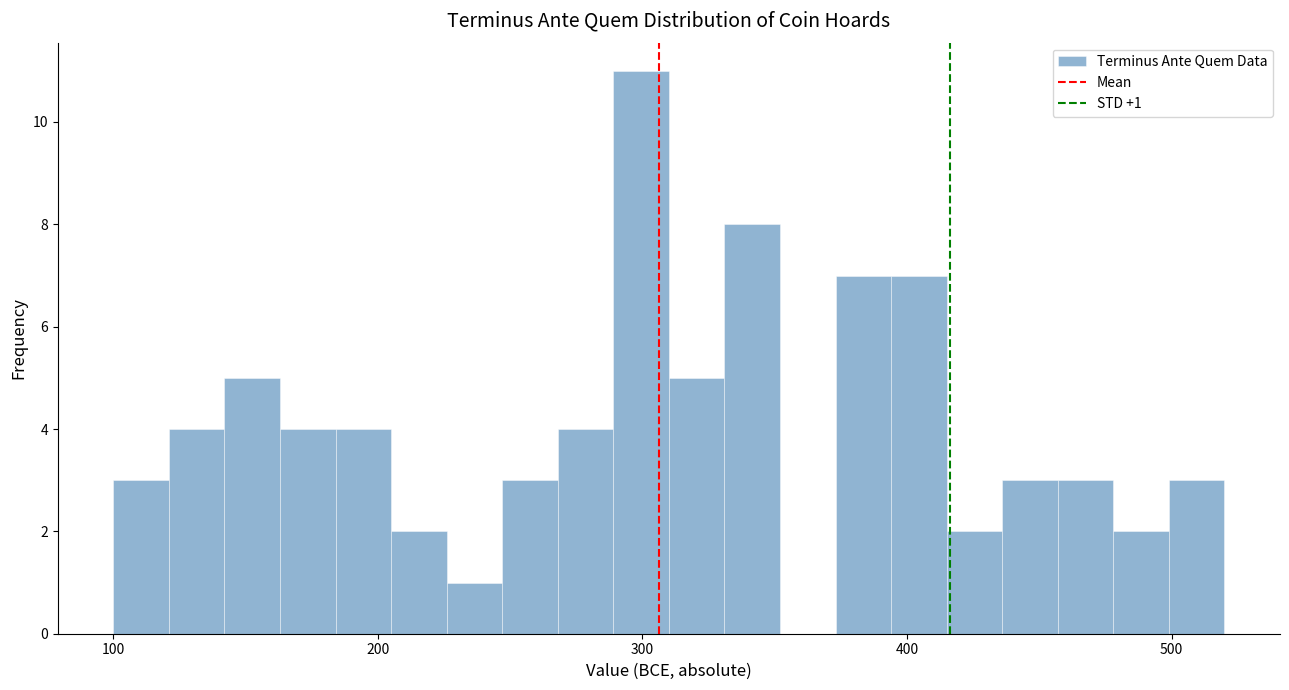

Around what value on the x-axis is the tallest bar? Give the approximate position of its centre, as read against the axis.

300